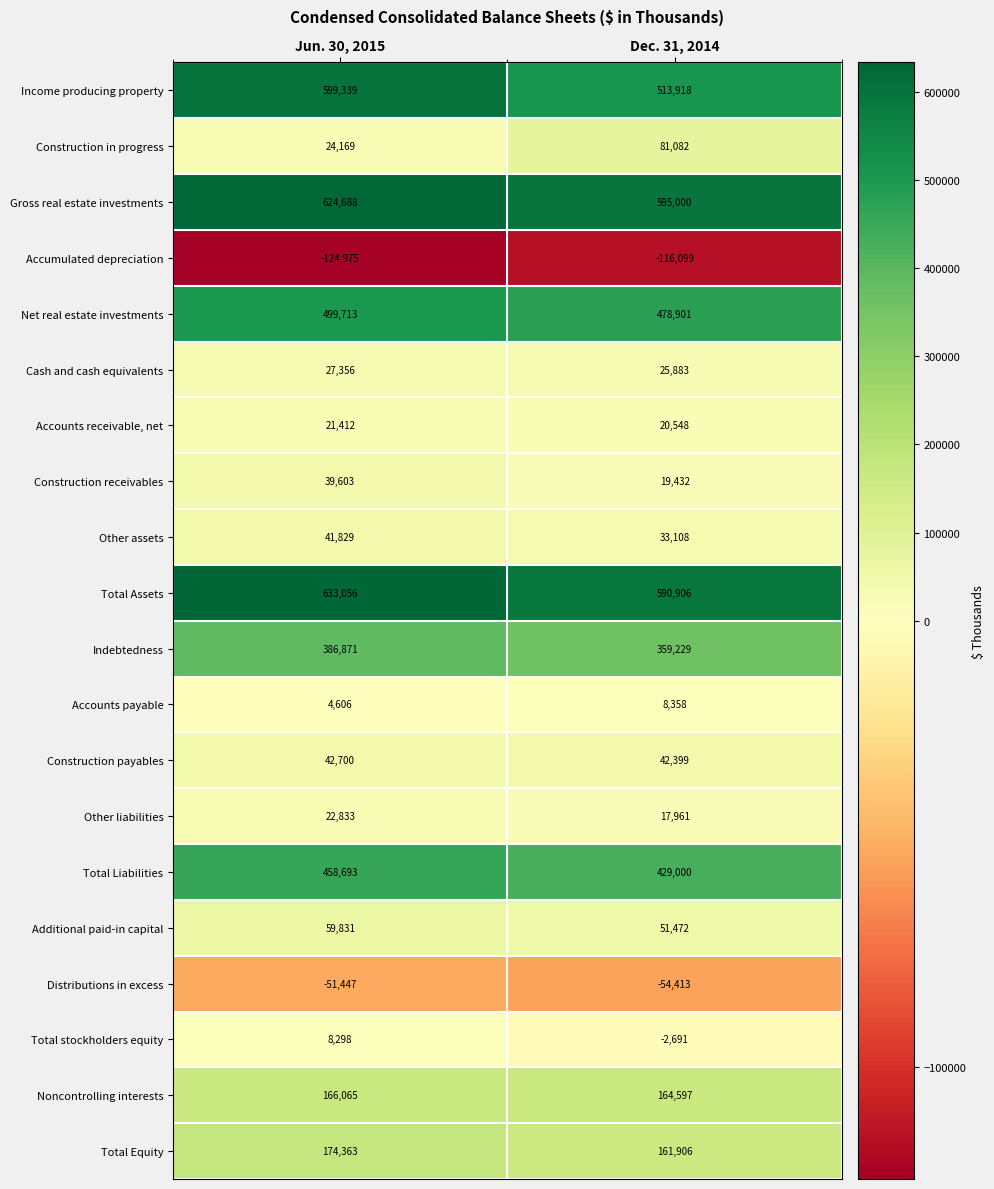

At how many categories does at least one series exceed 502662?

2